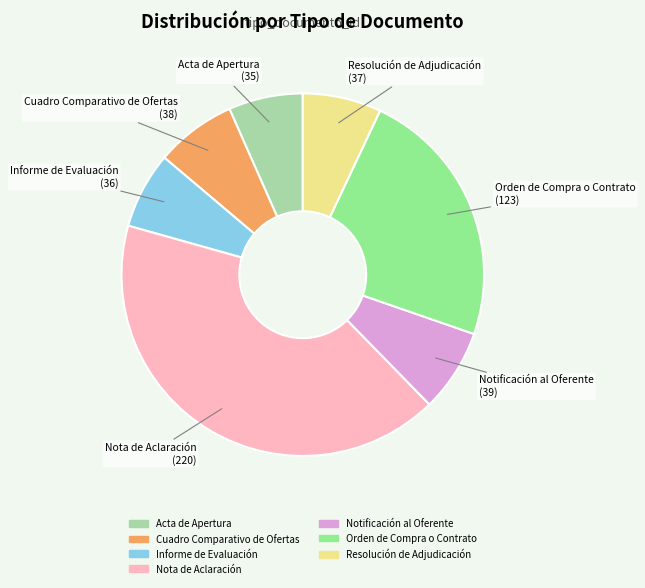

Is the sum of Orden de Compra o Contrato and Resolución de Adjudicación greater than half?

No